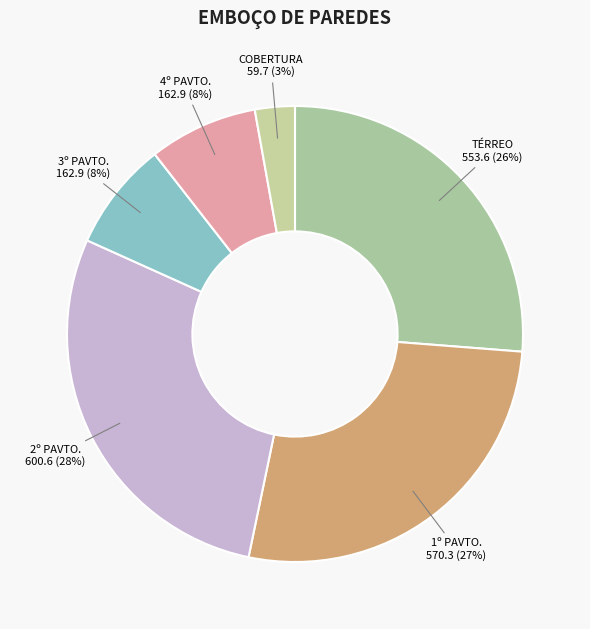

Which category has the smallest portion of the pie?

COBERTURA